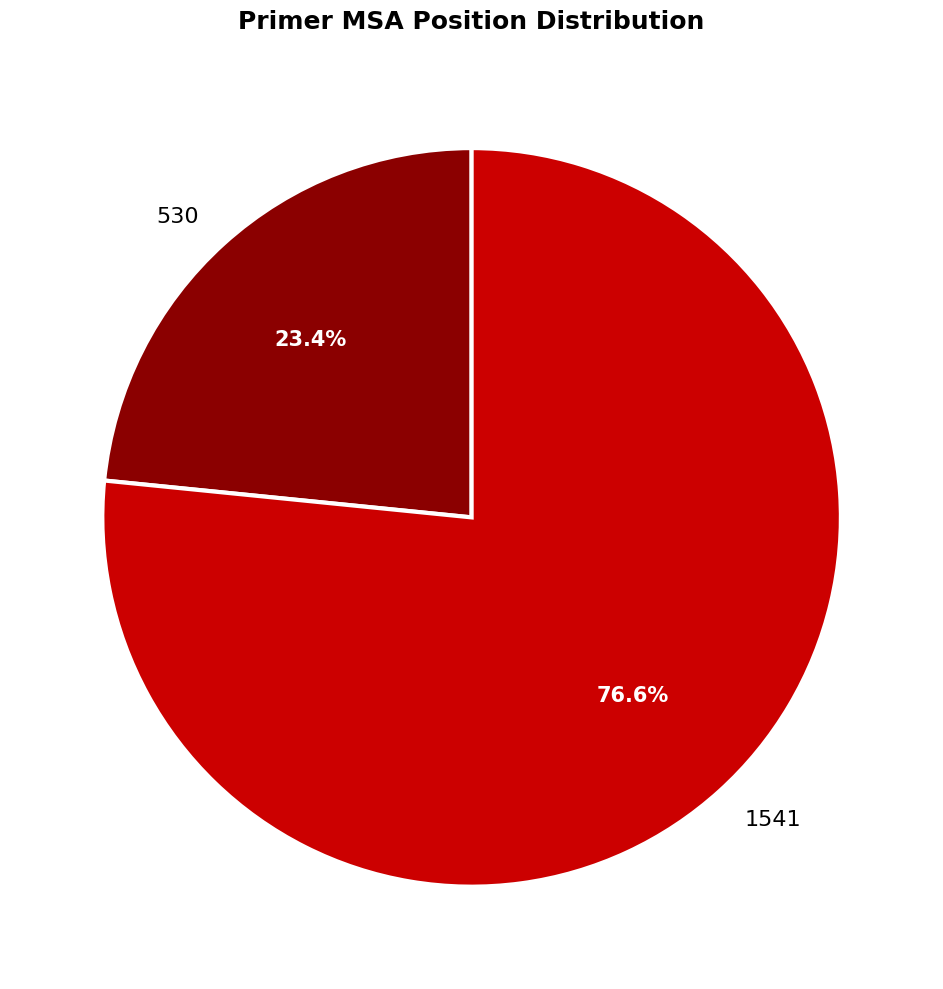

Rank the categories by value from lowest to highest.

530, 1541